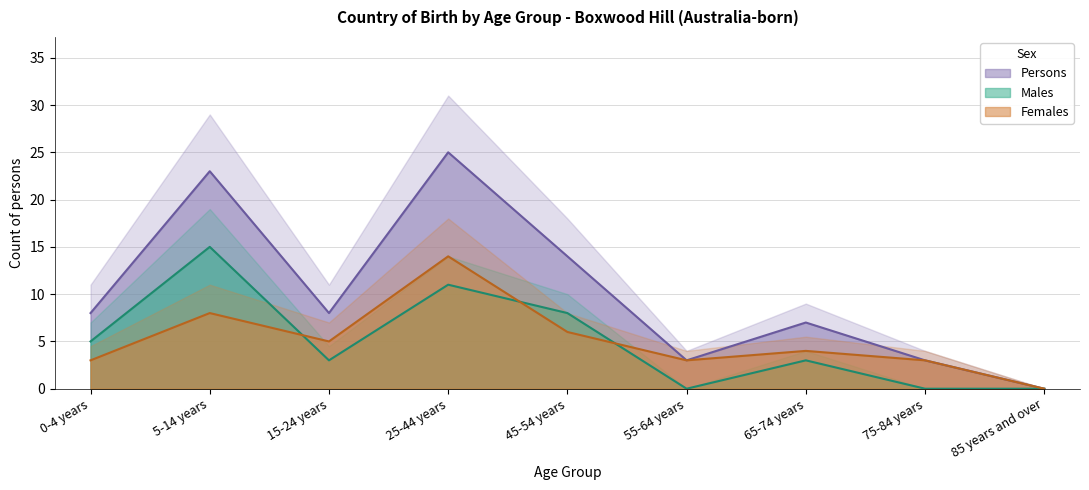

How many data points in Males are above 3?

4